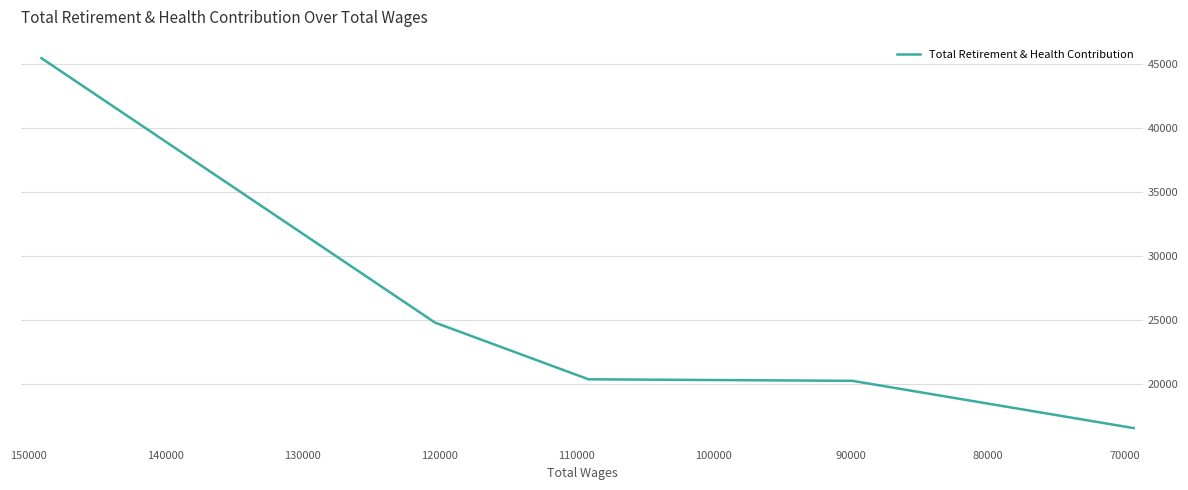

Is it true that the value at 100000 is 24852?

False